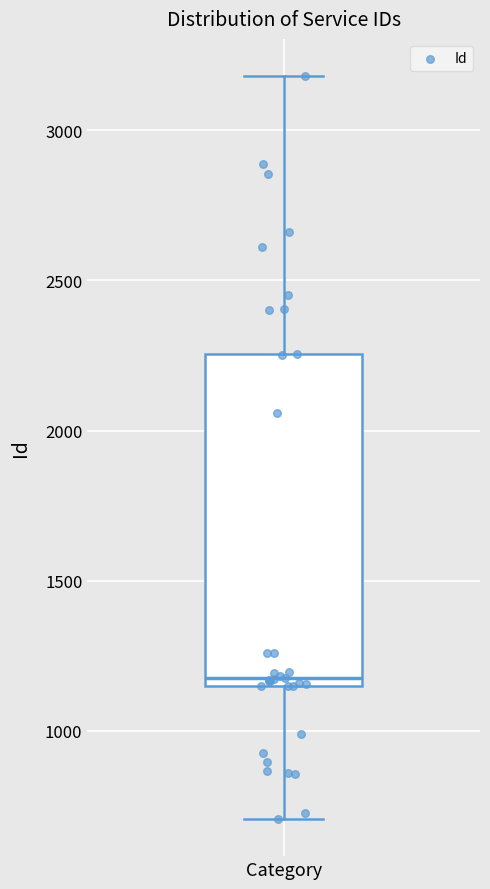

Transcribe this box plot: give where the median line is, the range the box spans, and where the two whiskers end, as read against the y-axis. The values are not printed on the chart, so give them approximately, as read against the axis.

median 1150 (just above the box's lower edge), box 1150 to 2250, whiskers 700 to 3200